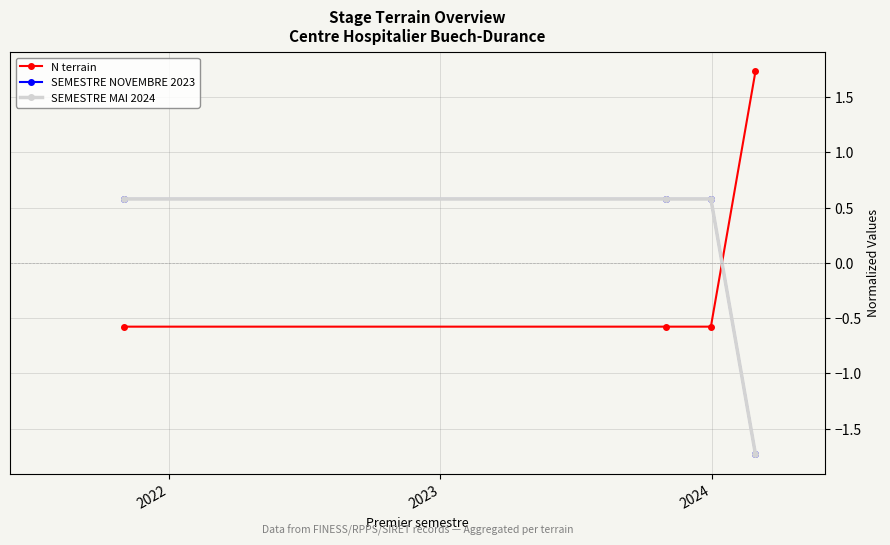

True or false: SEMESTRE MAI 2024 and SEMESTRE NOVEMBRE 2023 cross at least once.

False